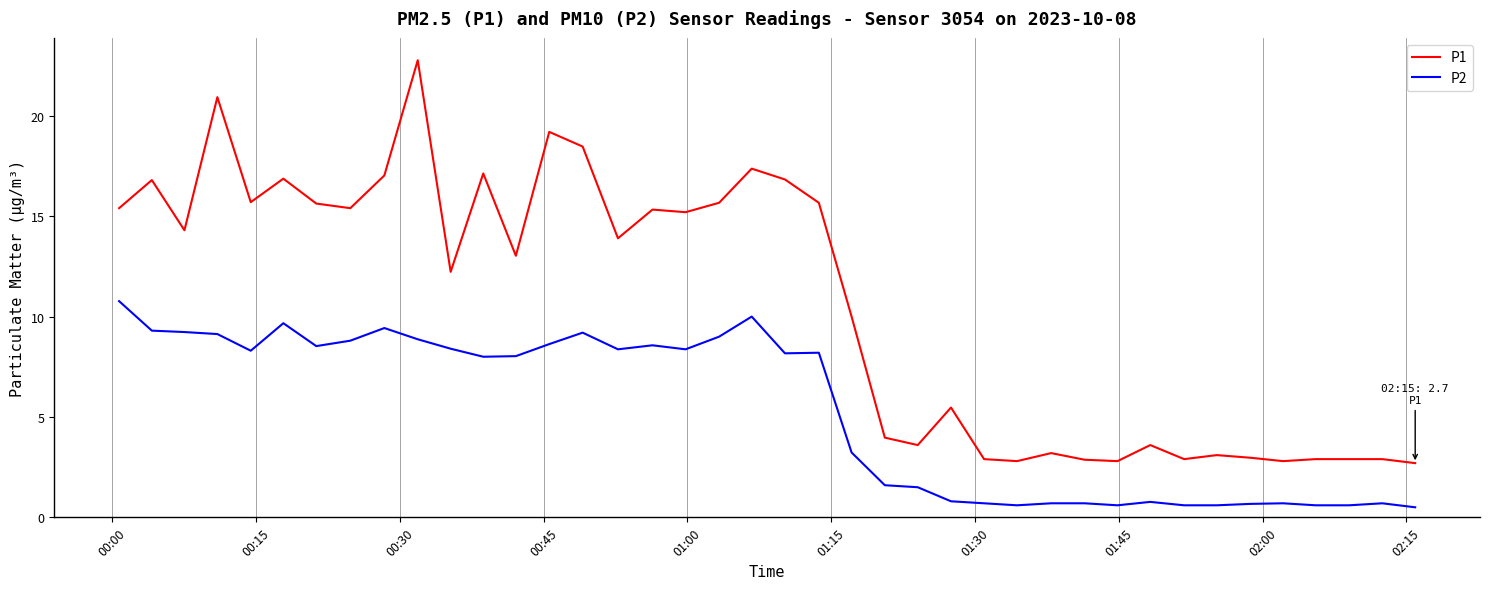

True or false: P2 and P1 cross at least once.

False